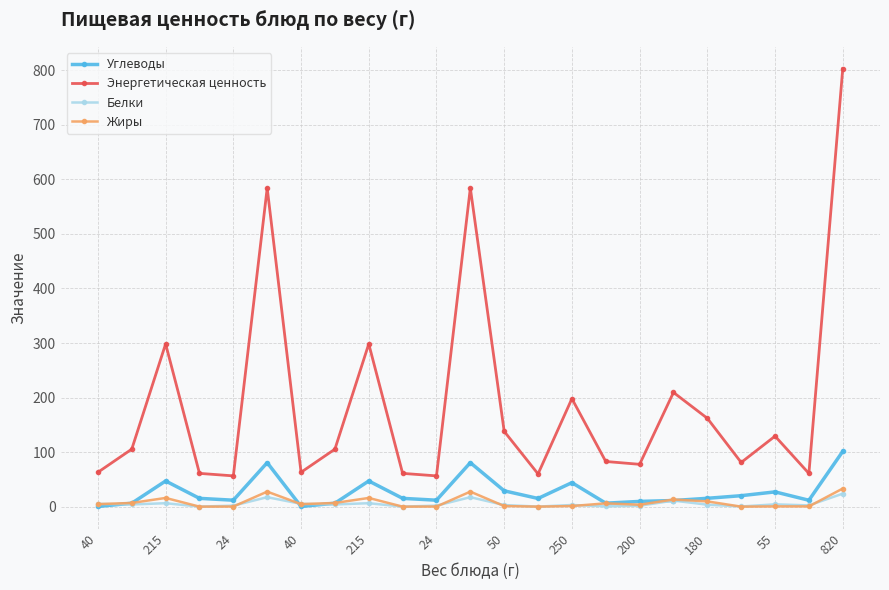

How many distinct data groups are displayed?

4